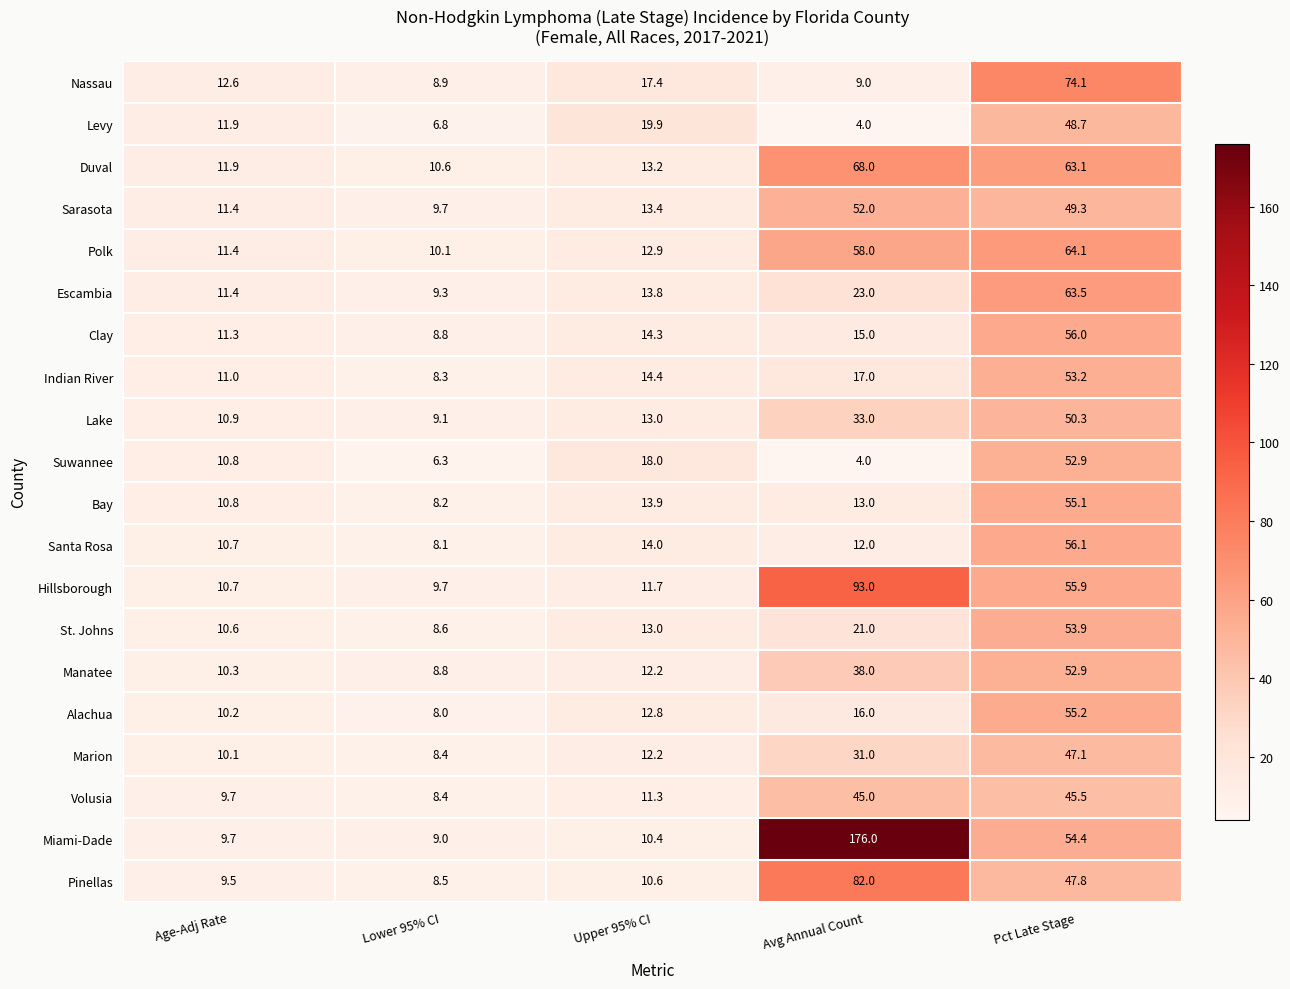

Which label corresponds to the smallest value in the chart?

Avg Annual Count